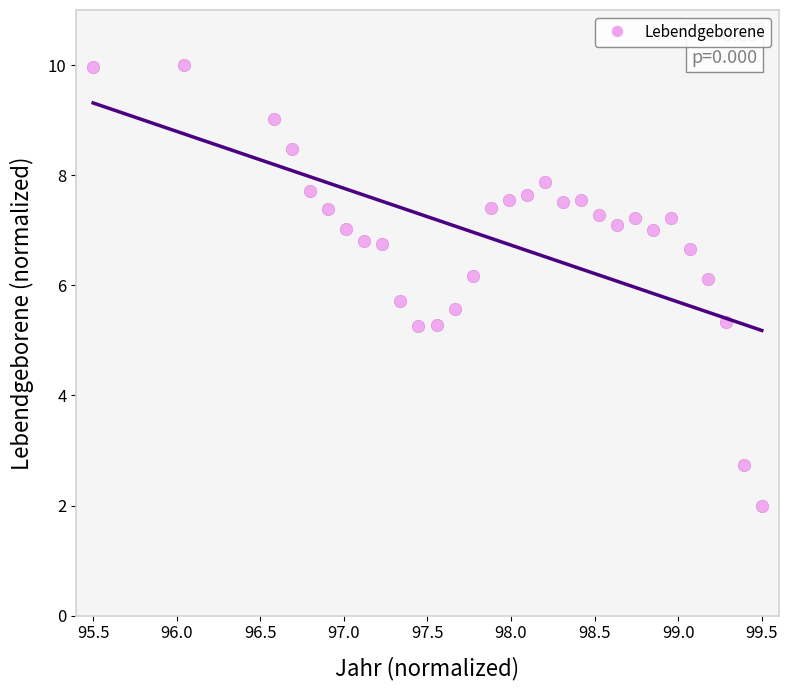

What is the range of X values (max minus min)?

4.0